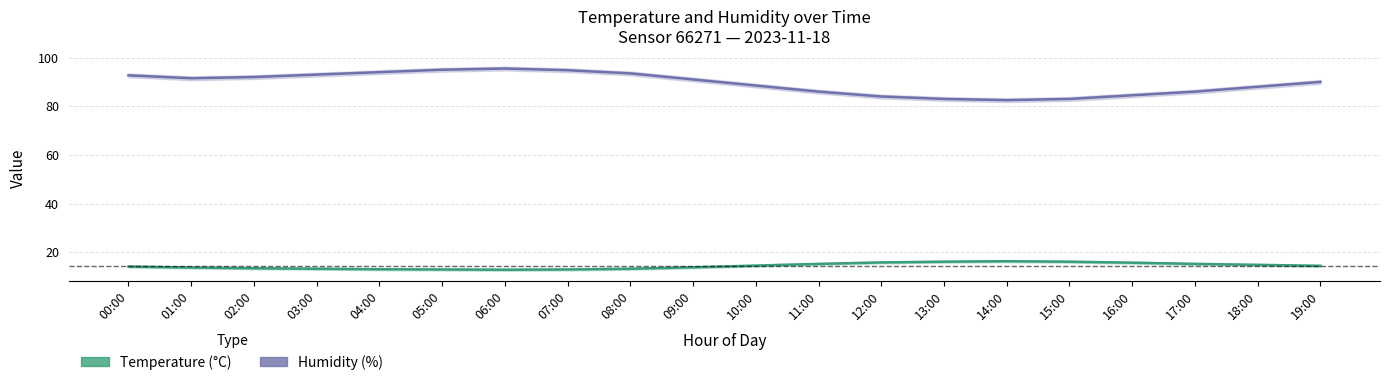

List the series in order of their peak value, lowest first.

temperature, humidity